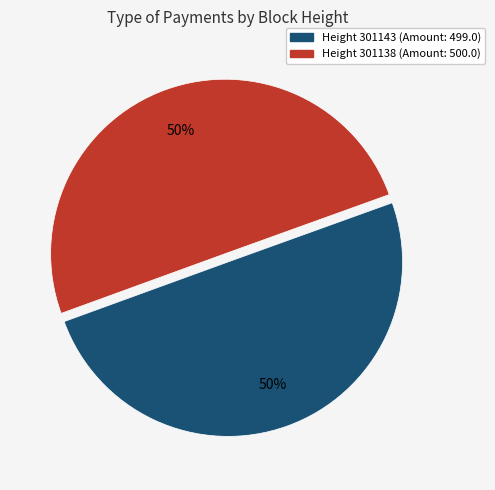

Do Height 301143 (Amount: 499.0) and Height 301138 (Amount: 500.0) together represent more than half of the pie?

Yes